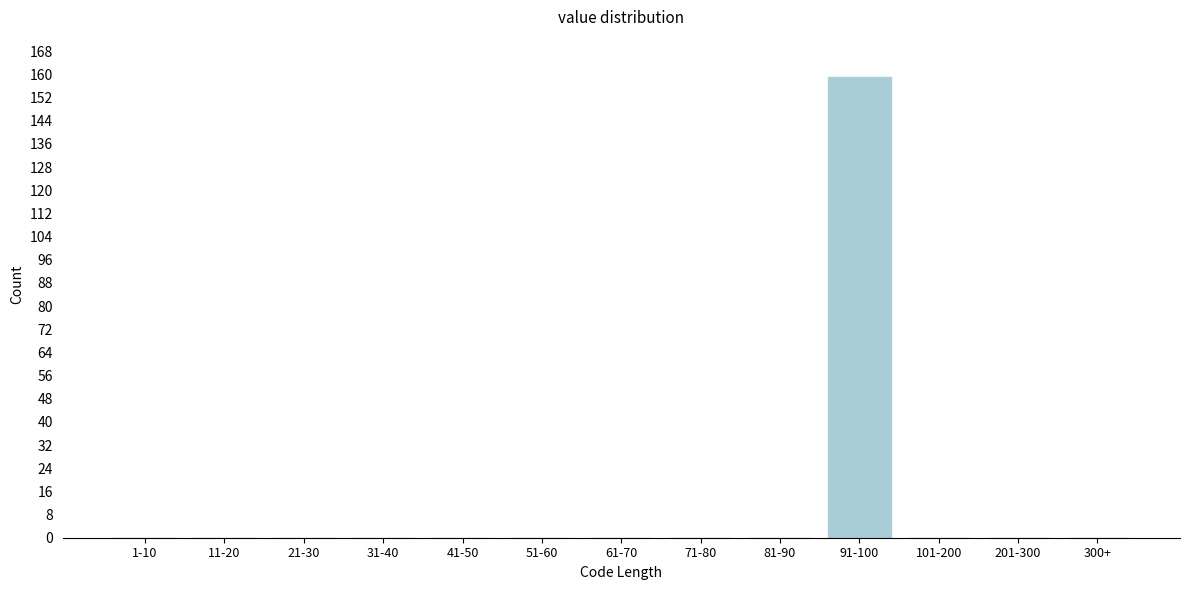

Reading left to right, transcribe all the data shown in this chart.

1-10=0	11-20=0	21-30=0	31-40=0	41-50=0	51-60=0	61-70=0	71-80=0	81-90=0	91-100=159	101-200=0	201-300=0	300+=0